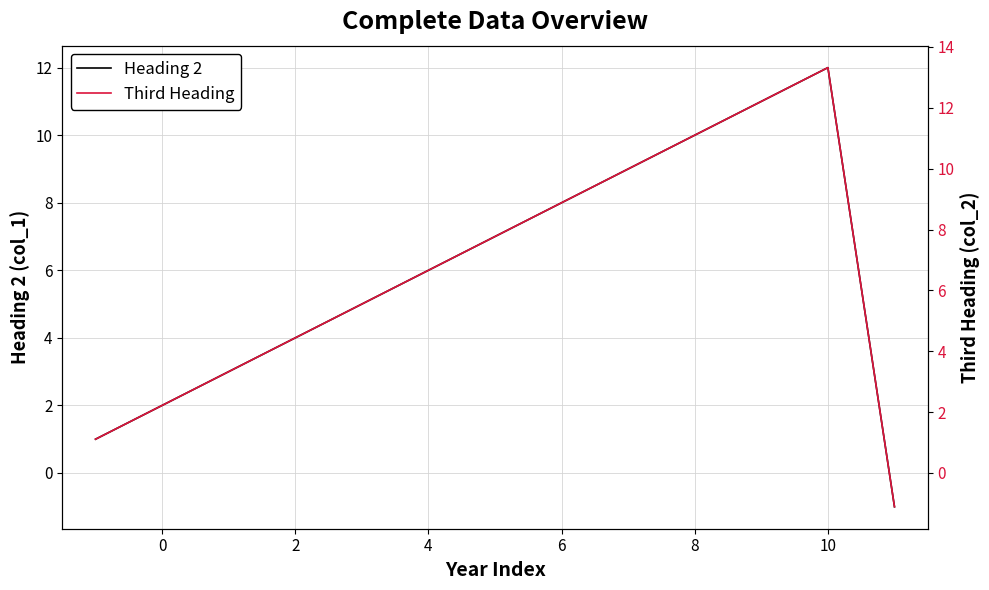

Which series has the widest spread of values?

Third Heading